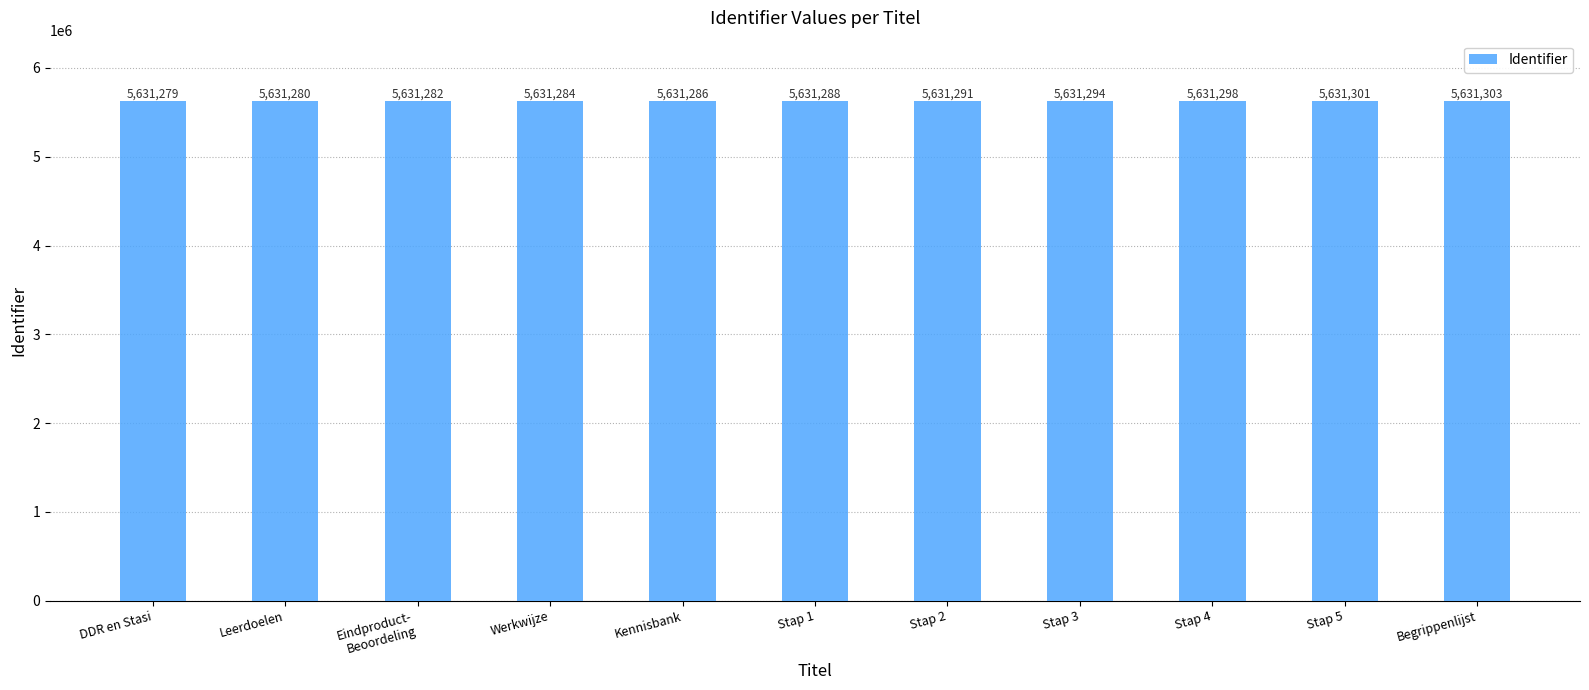

Reading right to left, transcribe all the data shown in this chart.

Begrippenlijst=5631303	Stap 5=5631301	Stap 4=5631298	Stap 3=5631294	Stap 2=5631291	Stap 1=5631288	Kennisbank=5631286	Werkwijze=5631284	Eindproduct-
Beoordeling=5631282	Leerdoelen=5631280	DDR en Stasi=5631279